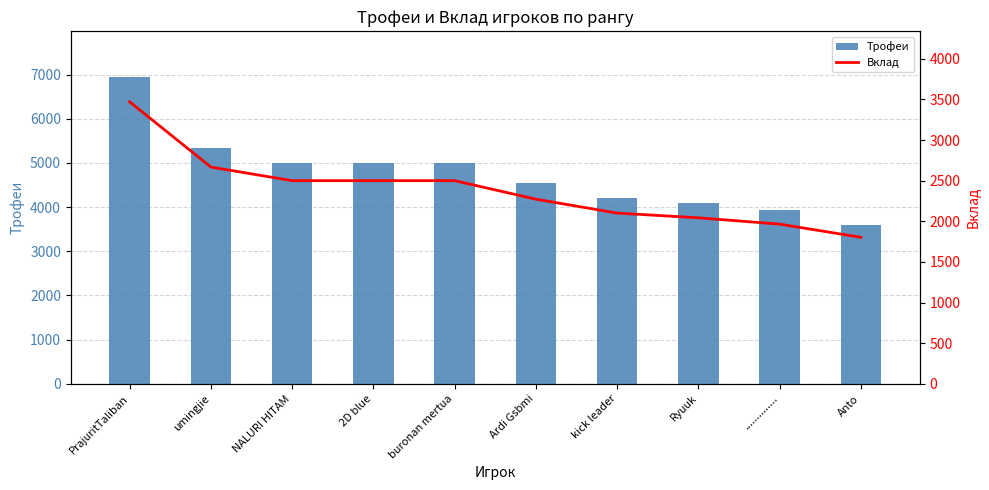

Reading right to left, list all the values displayed in this chart.

Трофеи: Anto=3606	..............=3931	Ryuuk=4086	kick leader=4203	Ardi Gsbmi=4544	buronan mertua=5001	2D blue=5001	NALURI HITAM=5001	umingjie=5335	PrajuritTaliban=6940
Вклад: Anto=1803	..............=1965	Ryuuk=2043	kick leader=2101	Ardi Gsbmi=2272	buronan mertua=2500	2D blue=2500	NALURI HITAM=2500	umingjie=2667	PrajuritTaliban=3470